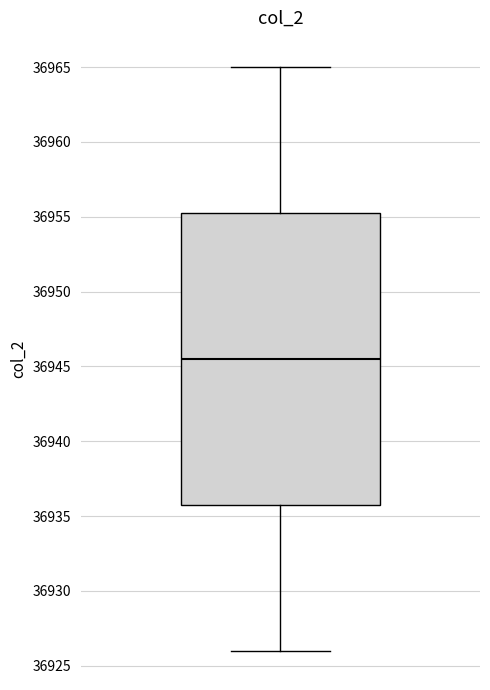

Read this box plot against the y-axis: the position of the median line, the range covered by the box, and the ends of both whiskers. The values are not printed on the chart, so give them approximately, as read against the axis.

median 36945.5, box 36936.0 to 36955.5, whiskers 36926.0 to 36965.0